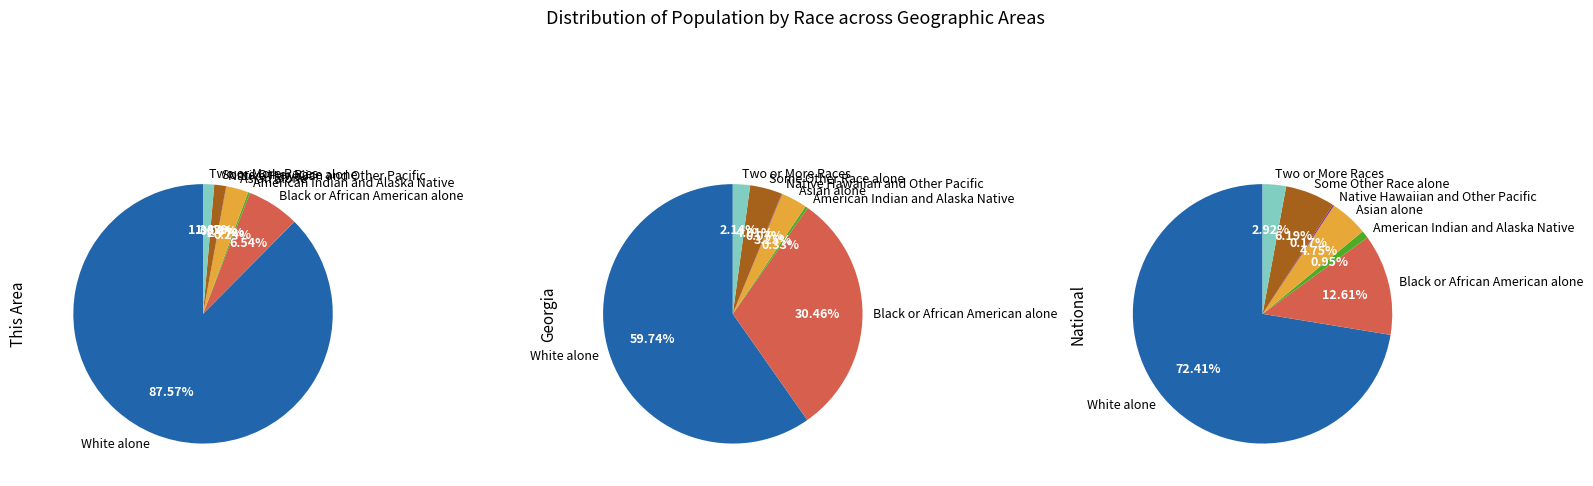

Is it true that Native Hawaiian and Other Pacific is 13% of the pie?

False